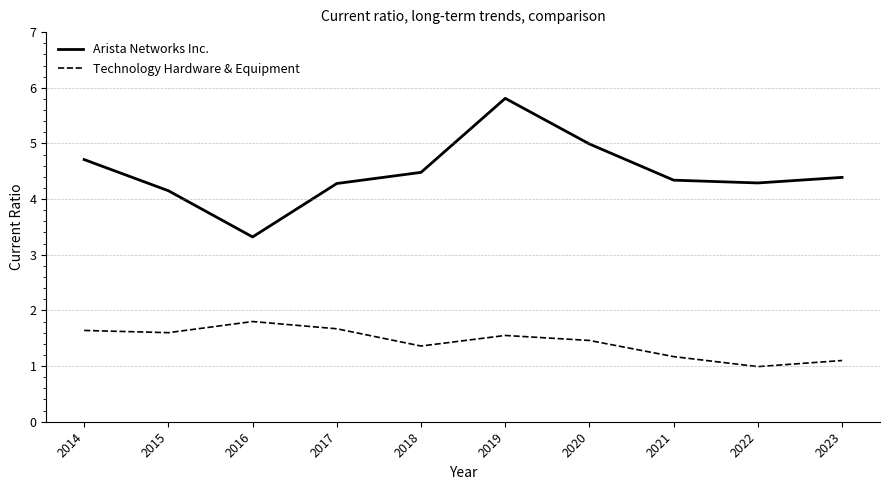

List the series in order of their overall mean, lowest first.

Technology Hardware & Equipment, Arista Networks Inc.